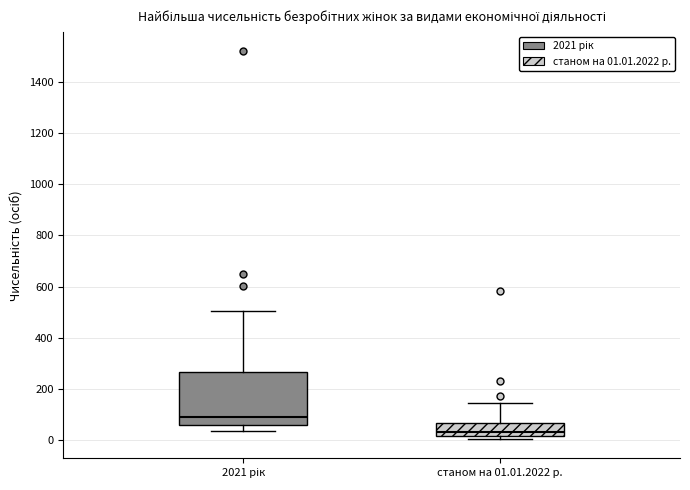

Reading left to right, transcribe this box plot: for each box, give where its median line is, the range the box spans, and where its two whiskers end, as read against the y-axis. The values are not printed on the chart, so give them approximately, as read against the axis.

2021 рік: median 100, box 60 to 260, whiskers 40 to 500
станом на 01.01.2022 р.: median 40, box 20 to 60, whiskers 0 to 140